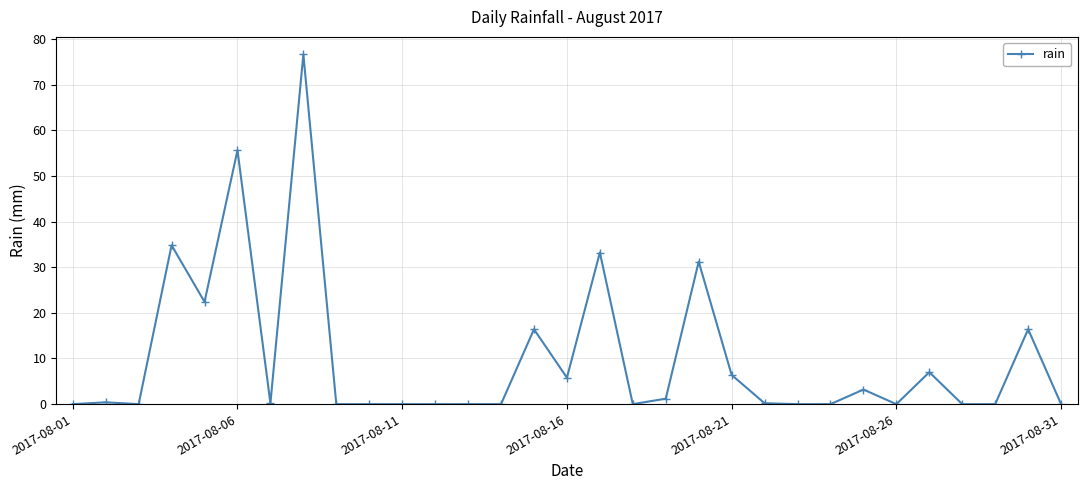

What is the difference between the maximum and minimum values?

76.6